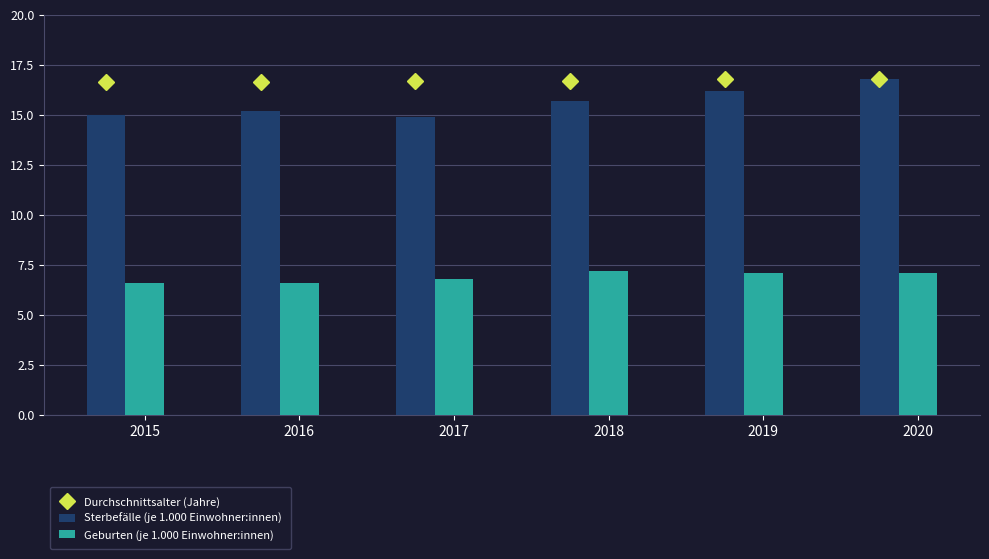

Which series has the largest range (max minus min)?

Sterbefälle (je 1.000 Einwohner:innen)